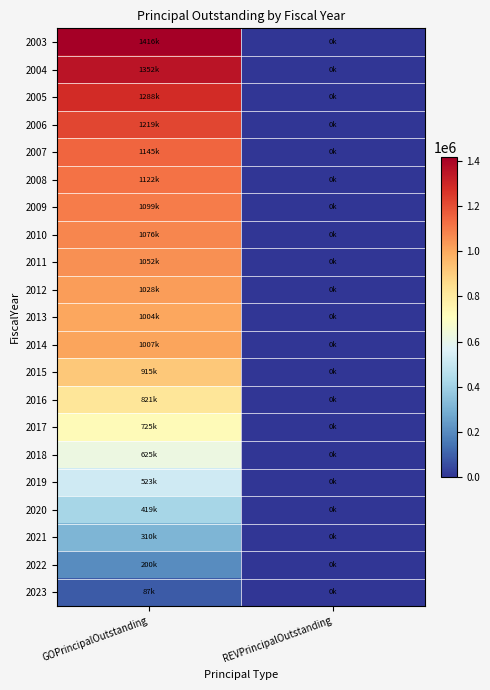

Which series has the largest range (max minus min)?

2003